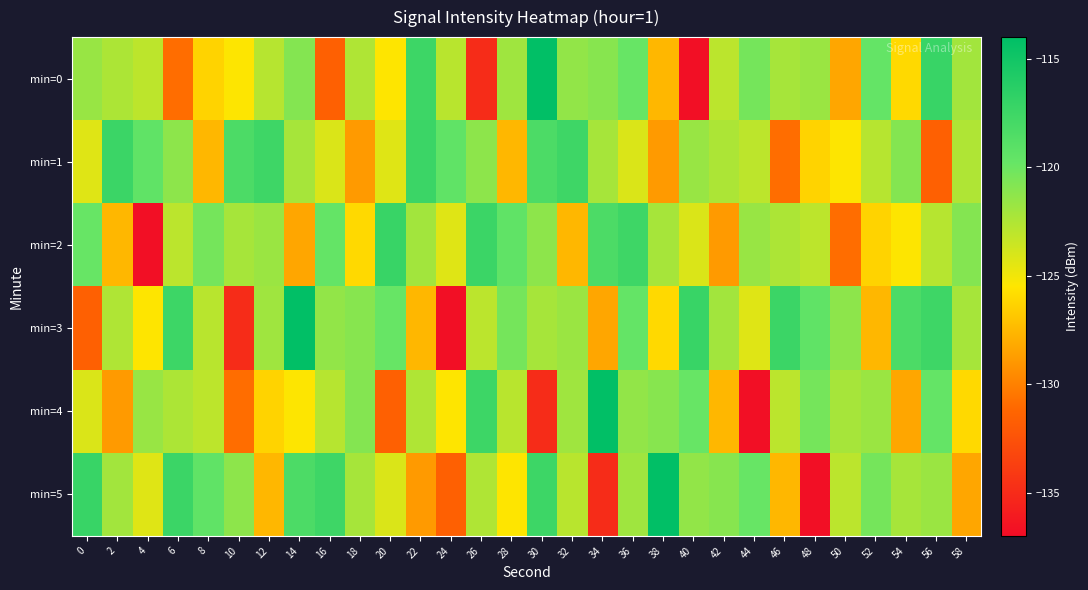

At 36, list the series in order from smallest to largest.

min=1, min=5, min=4, min=0, min=3, min=2